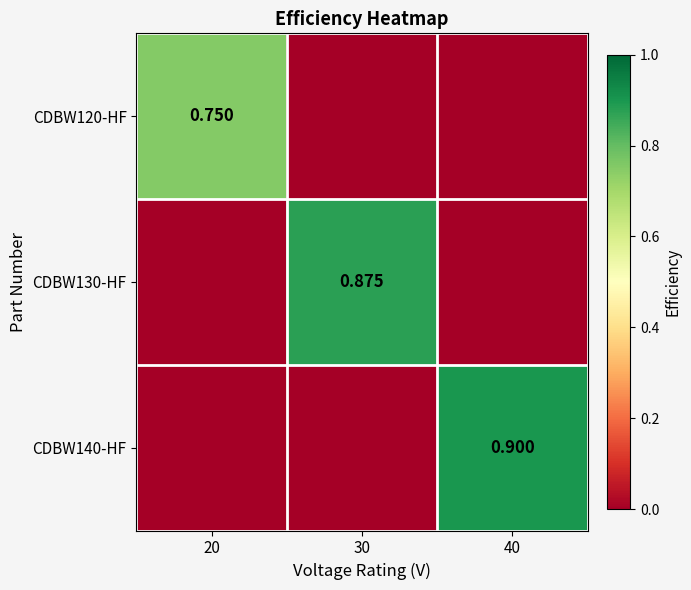

What is the maximum value shown in the chart?

0.9